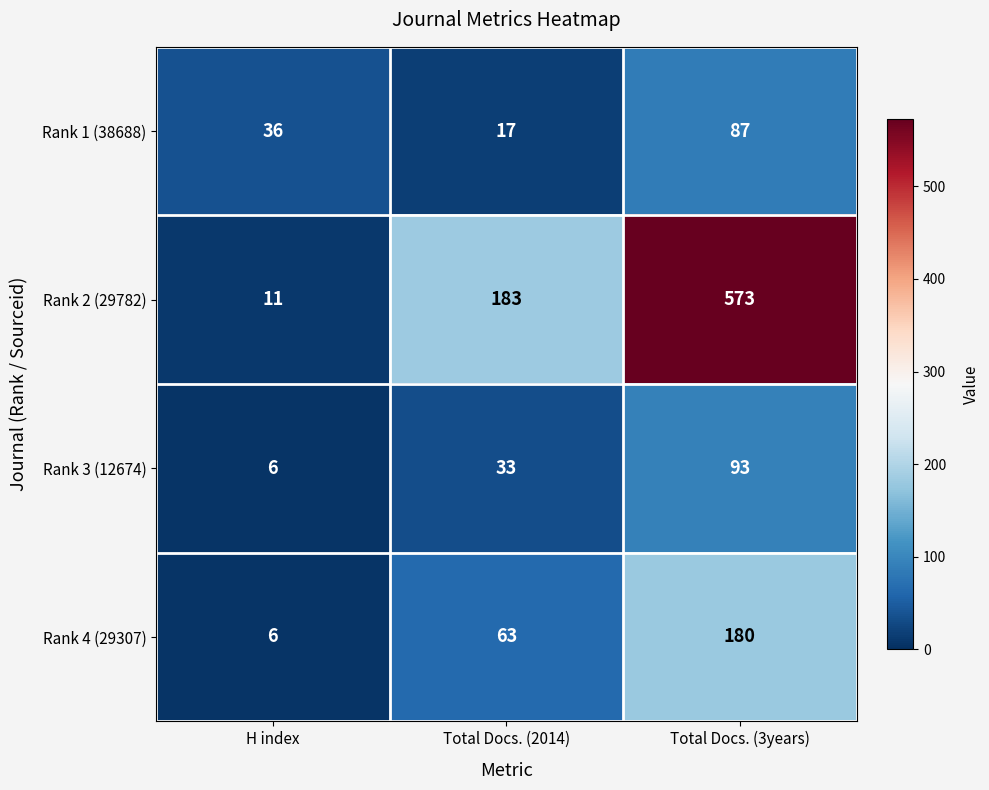

The value of Rank 1 (38688) at H index is 11. True or false?

False